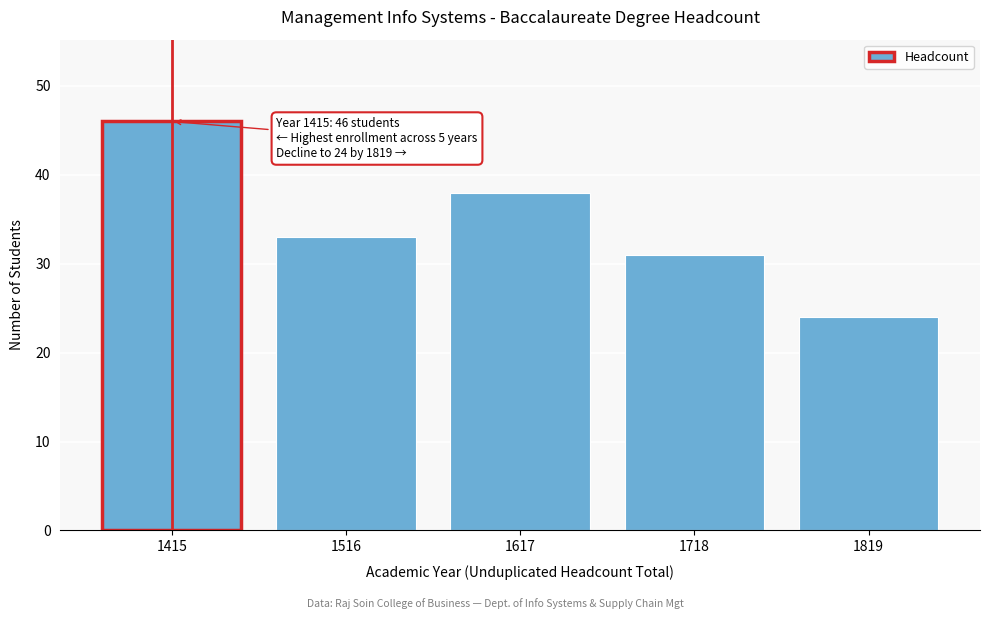

Reading left to right, list all the values displayed in this chart.

46	33	38	31	24